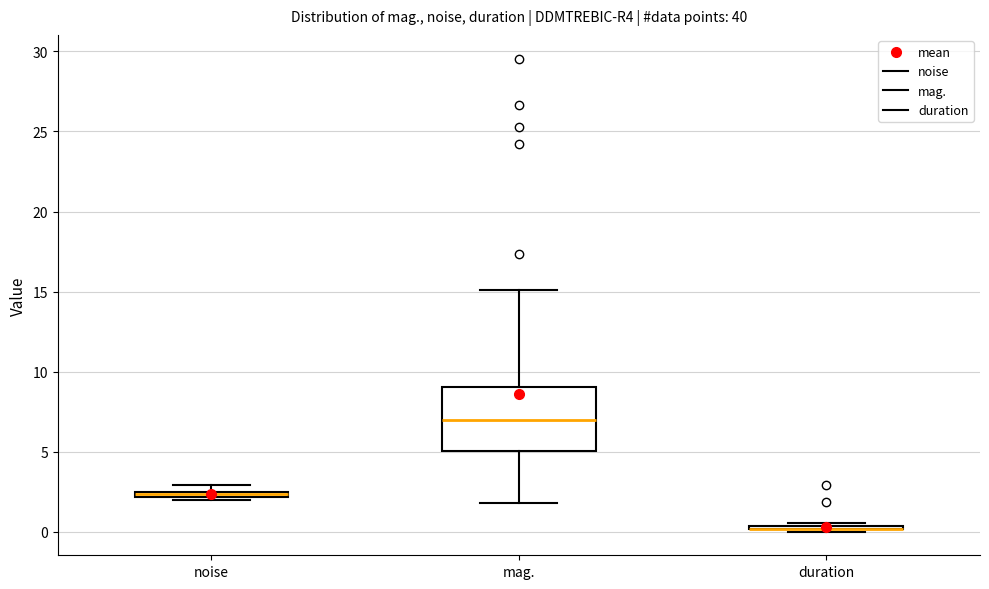

Where does the lower whisker of the box for mag. end on the y-axis? The values are not printed on the chart, so give them approximately, as read against the axis.

2.0